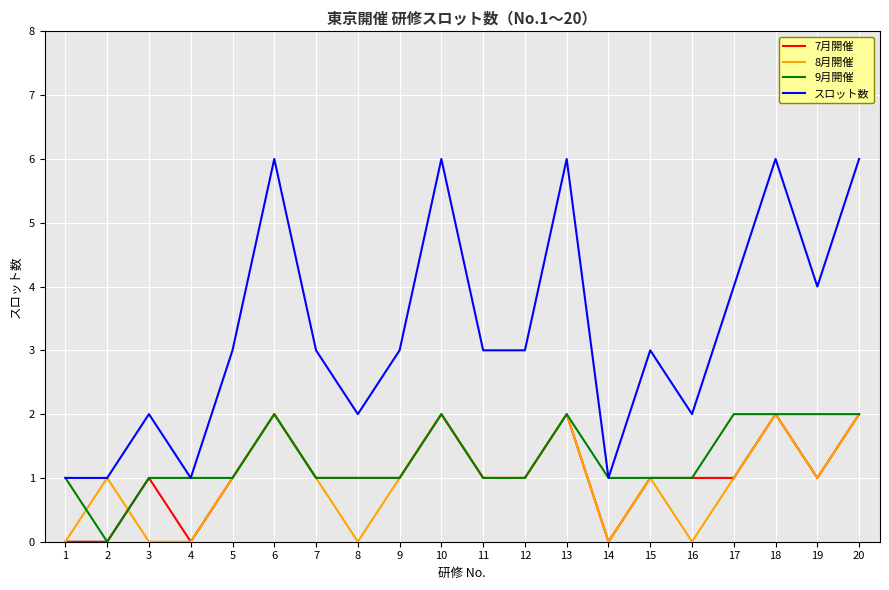

What is the maximum value shown in the chart?

6